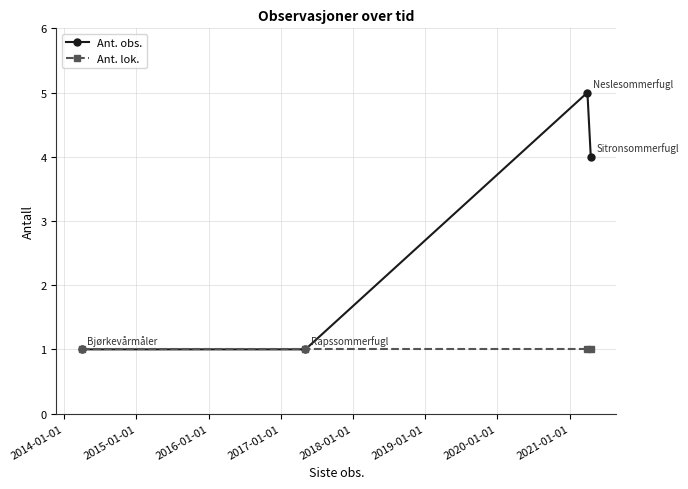

What is the maximum value for Ant. obs.?

5